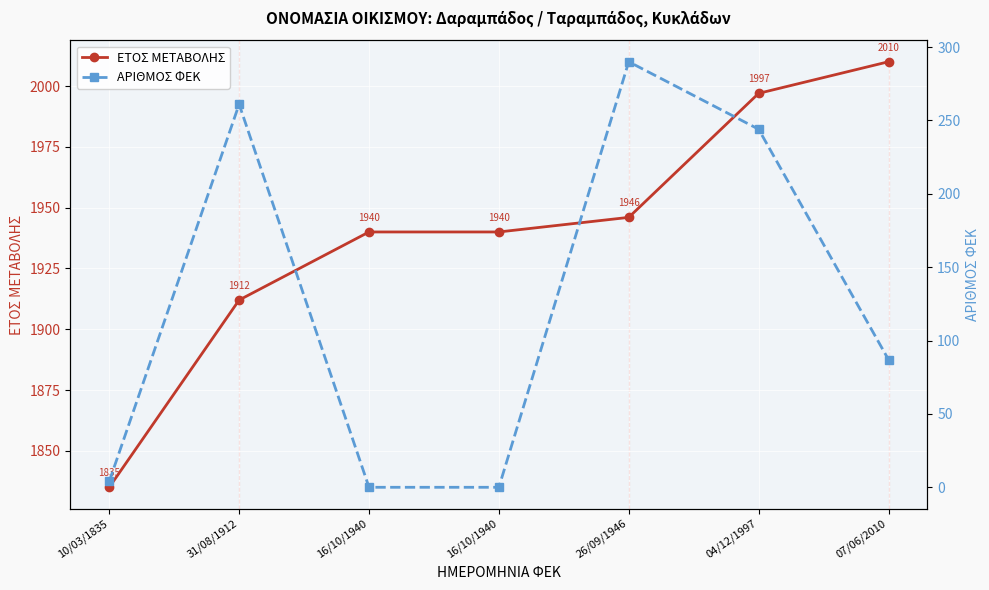

Is this an area chart (filled region under the line)?

No